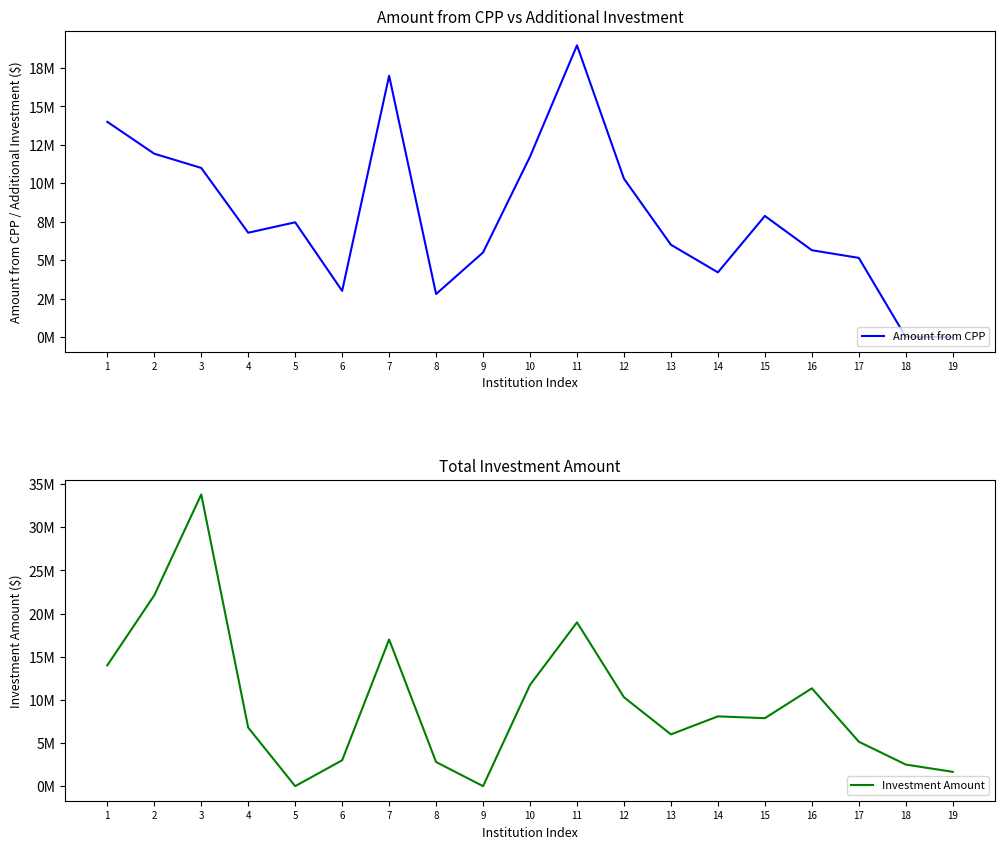

Is it true that Amount from CPP equals 2475797 at 13?

False